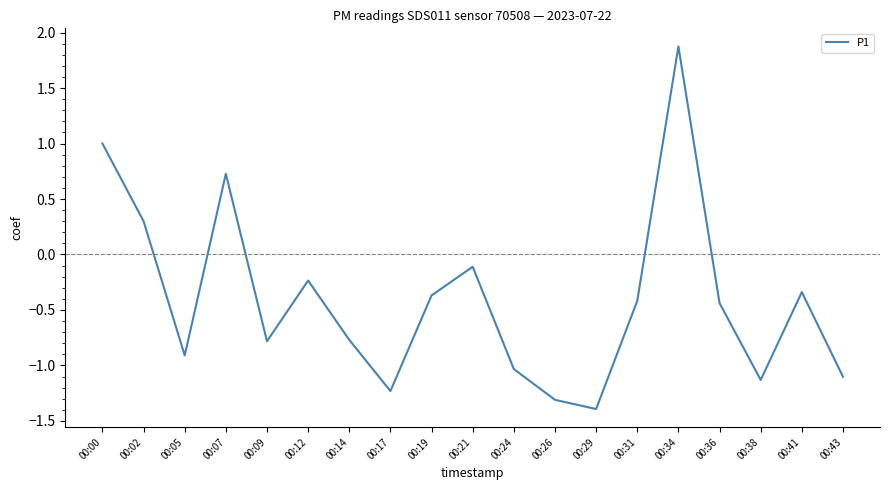

At which category does the chart reach its peak across all series?

00:34